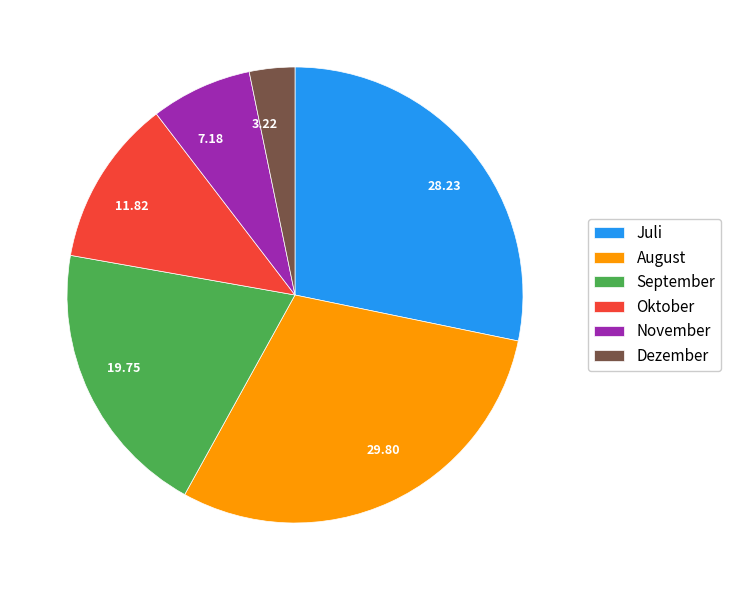

What is the ratio of the value at 11.82 to the value at 7.18?

1.6